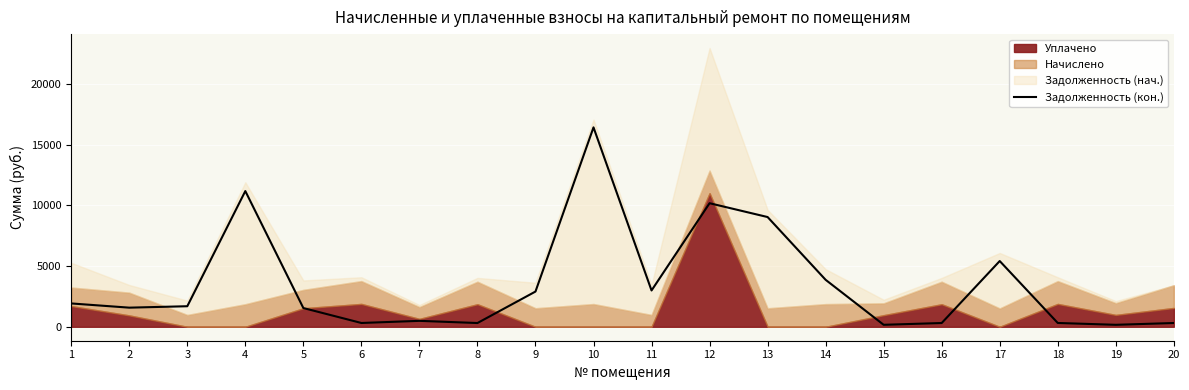

True or false: the data shows 9034.6 at 13.

True